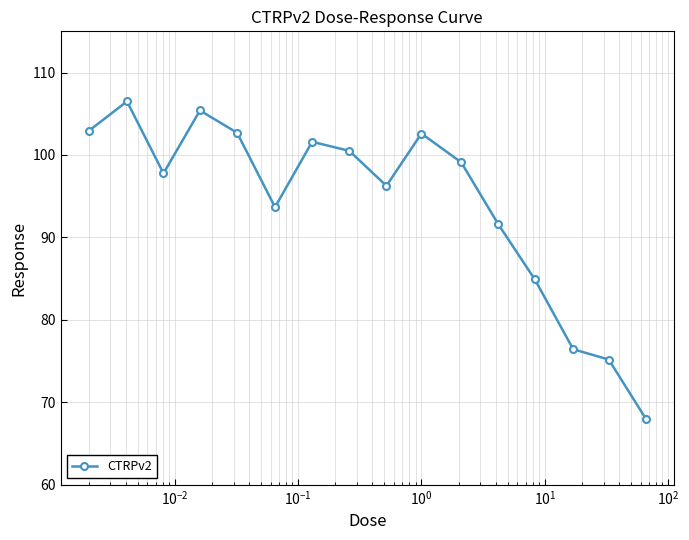

How many data points are less than 99?

8